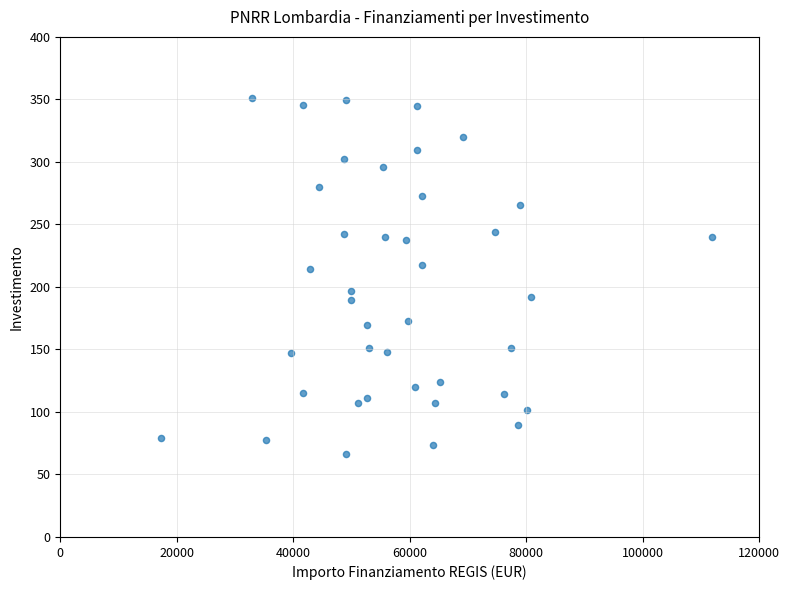

What is the range of Y values (max minus min)?

284.8